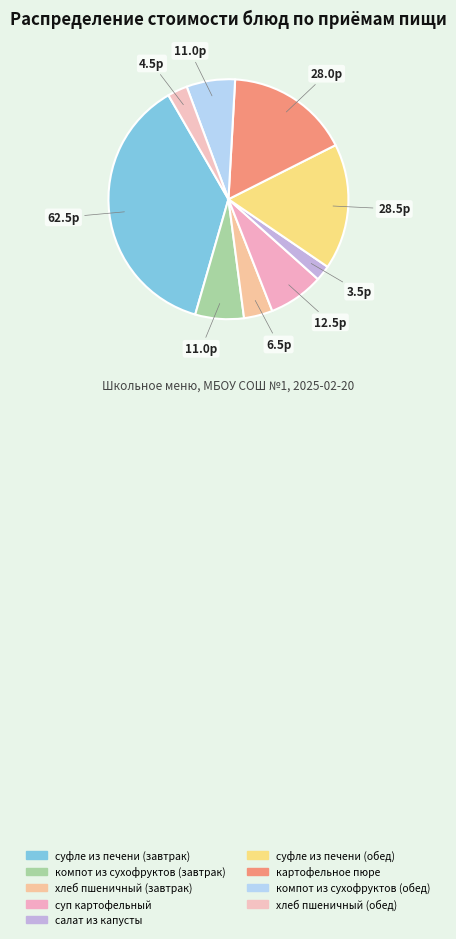

Does any single category account for the majority?

No